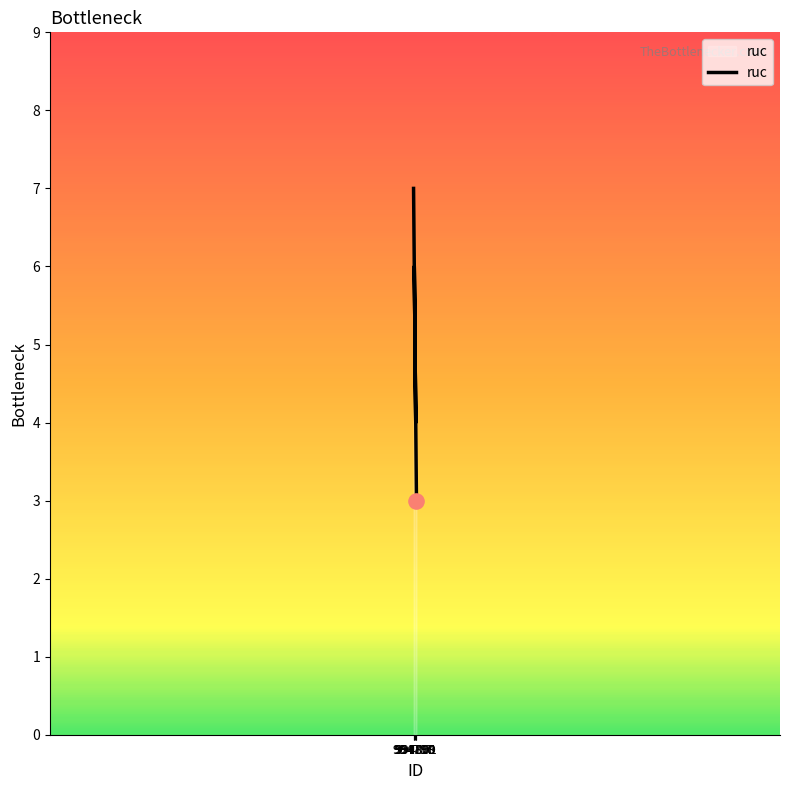

Between 994799 and 994798, which is larger?

994798